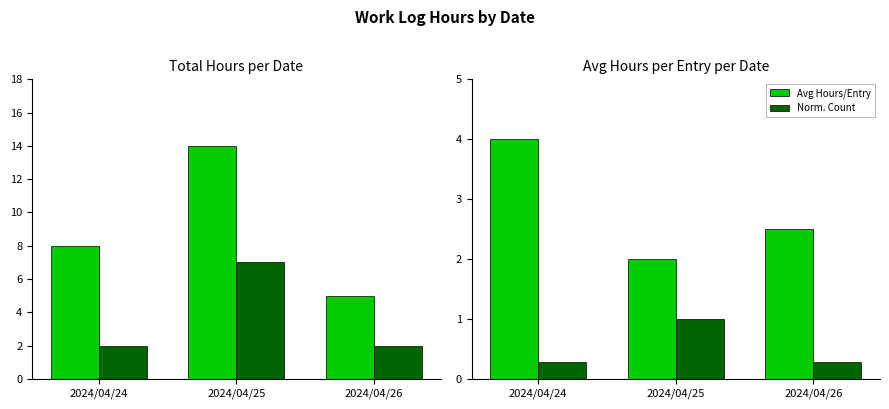

At which label is Avg Hours/Entry closest to 3?

2024/04/26